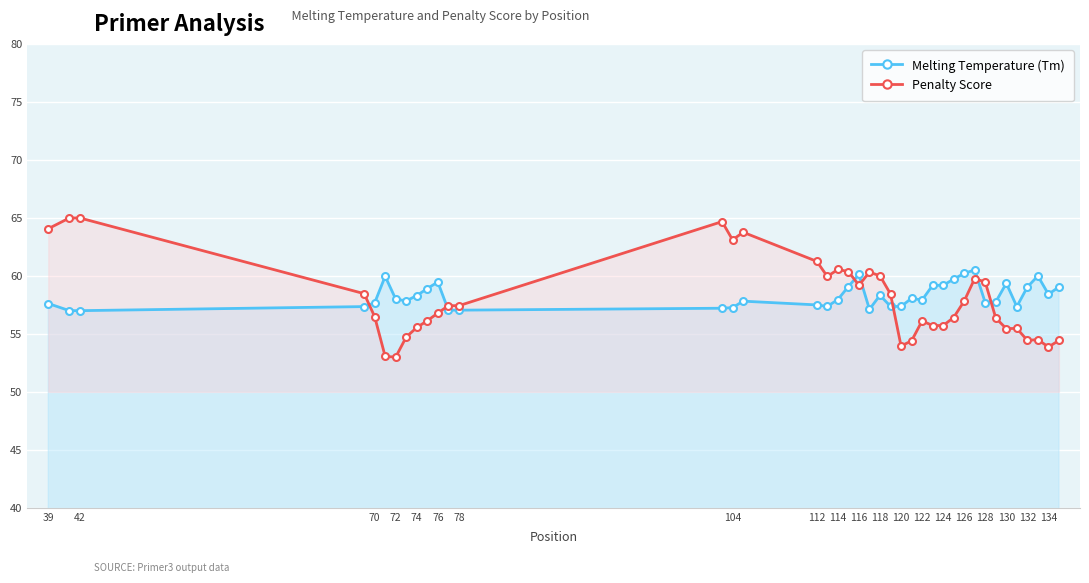

How many interior local valleys does the Penalty Score series have?

8